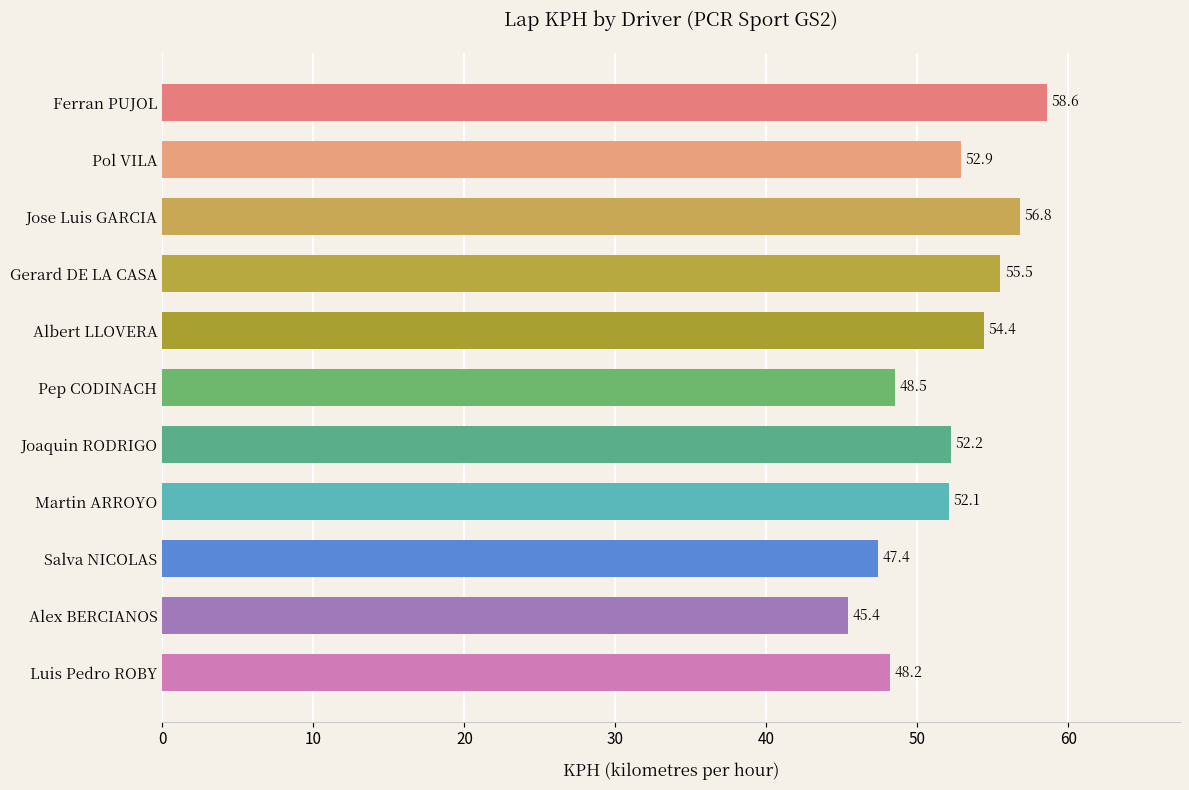

Between Ferran PUJOL and Pol VILA, which is larger?

Ferran PUJOL